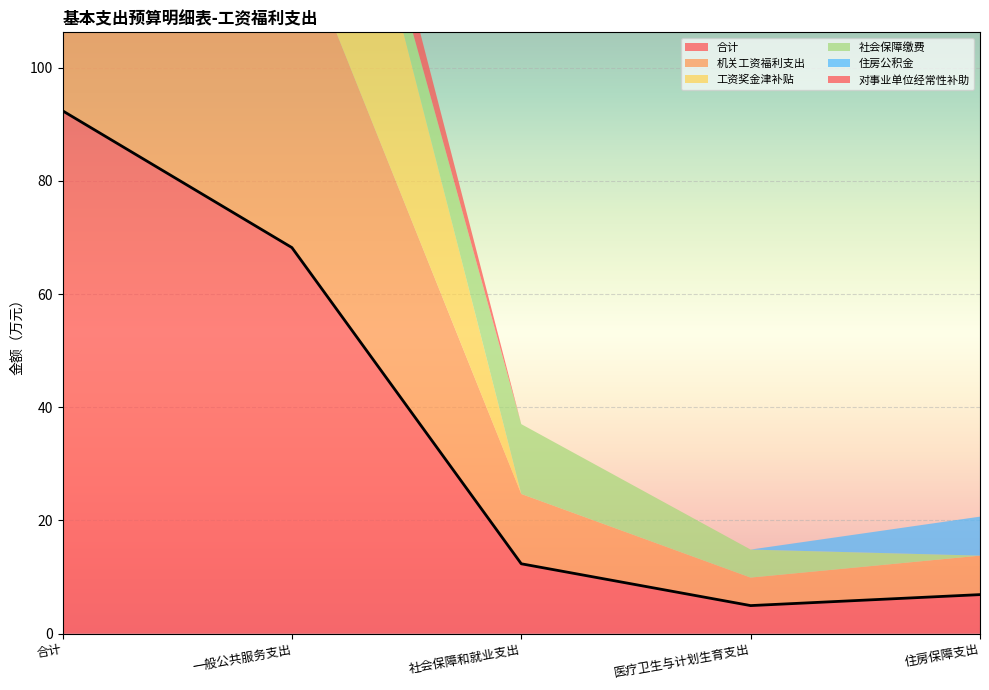

Is the value of 社会保障缴费 at 医疗卫生与计划生育支出 greater than the value of 对事业单位经常性补助 at 医疗卫生与计划生育支出?

Yes